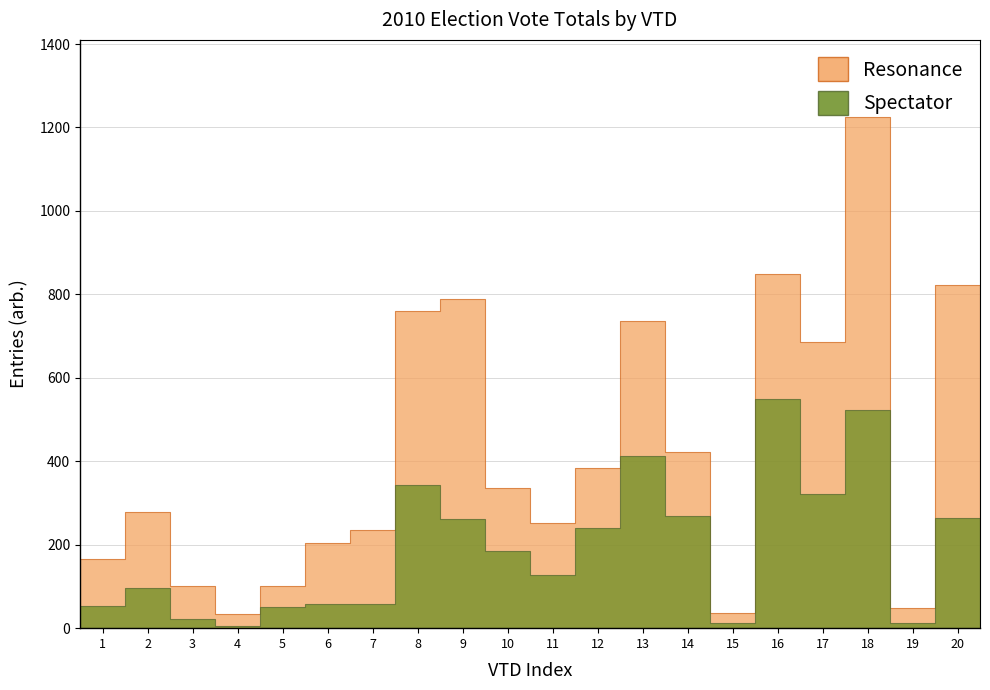

True or false: Resonance has more than 2 points higher than both neighbors.

True